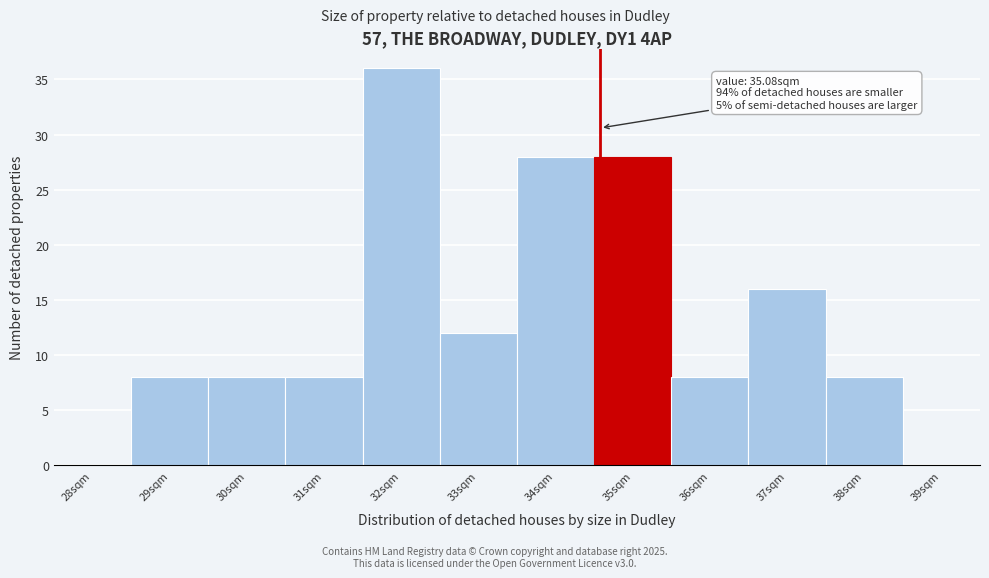

Reading right to left, extract all data points from this chart.

39sqm=0	38sqm=8	37sqm=16	36sqm=8	35sqm=28	34sqm=28	33sqm=12	32sqm=36	31sqm=8	30sqm=8	29sqm=8	28sqm=0